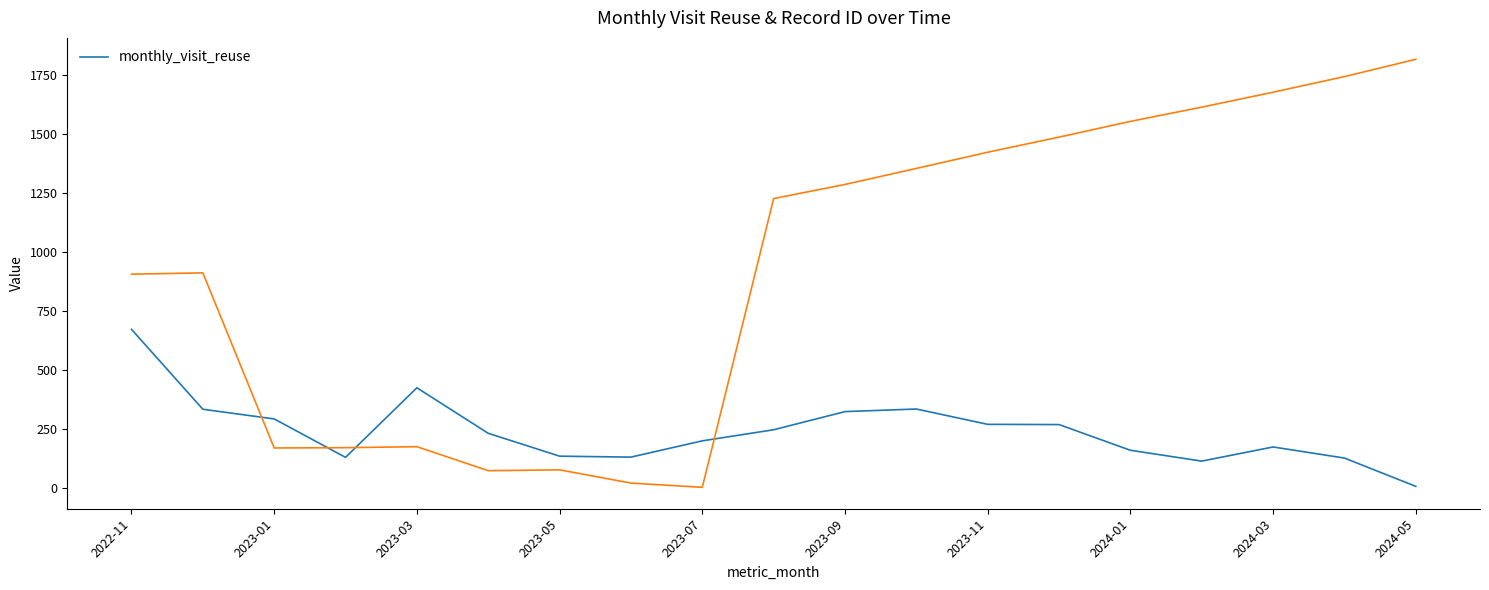

How many interior local peaks (higher than both neighbors) does the data have?

3